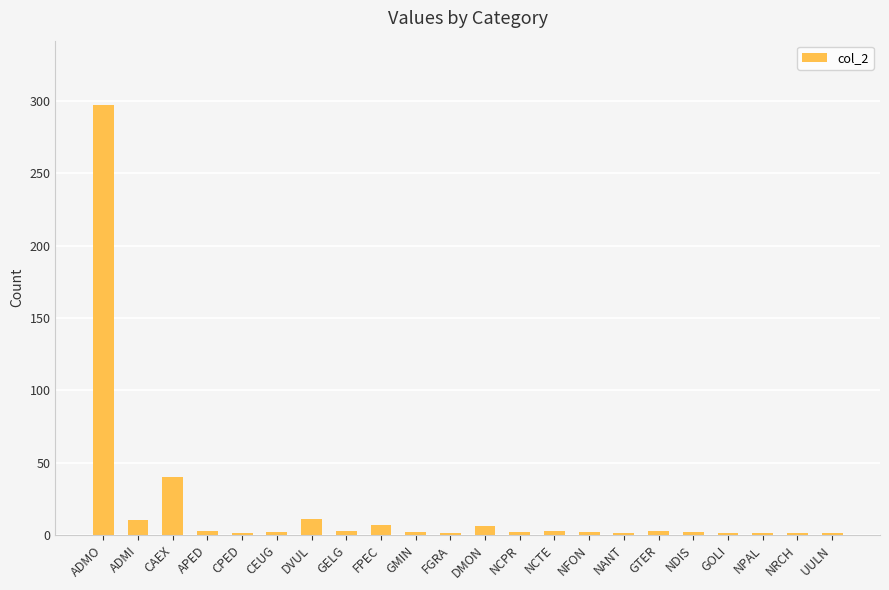

Which label corresponds to the largest value in the chart?

ADMO